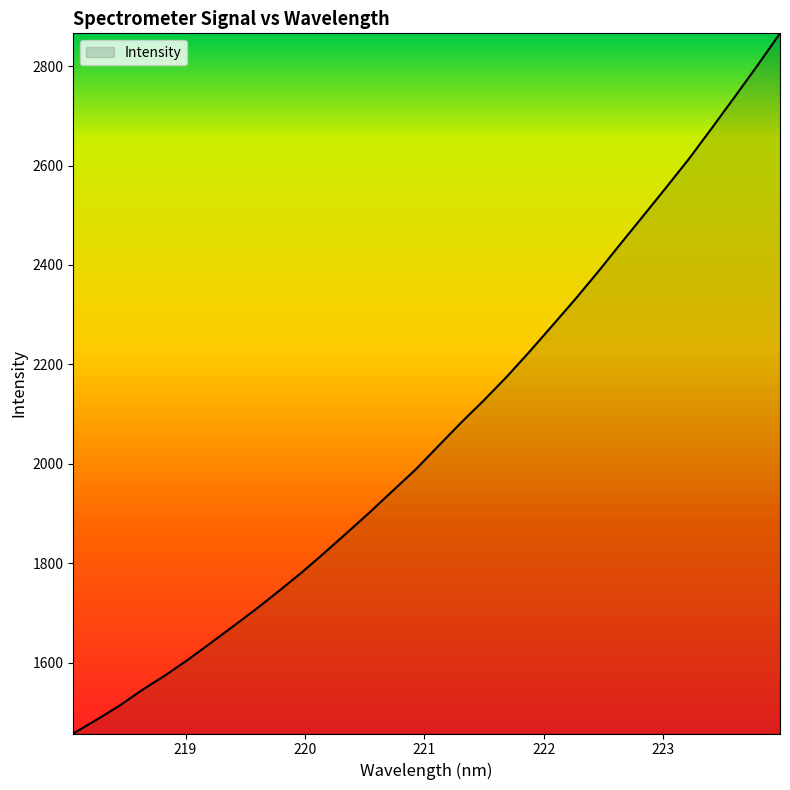

What is the minimum value shown in the chart?

1457.5